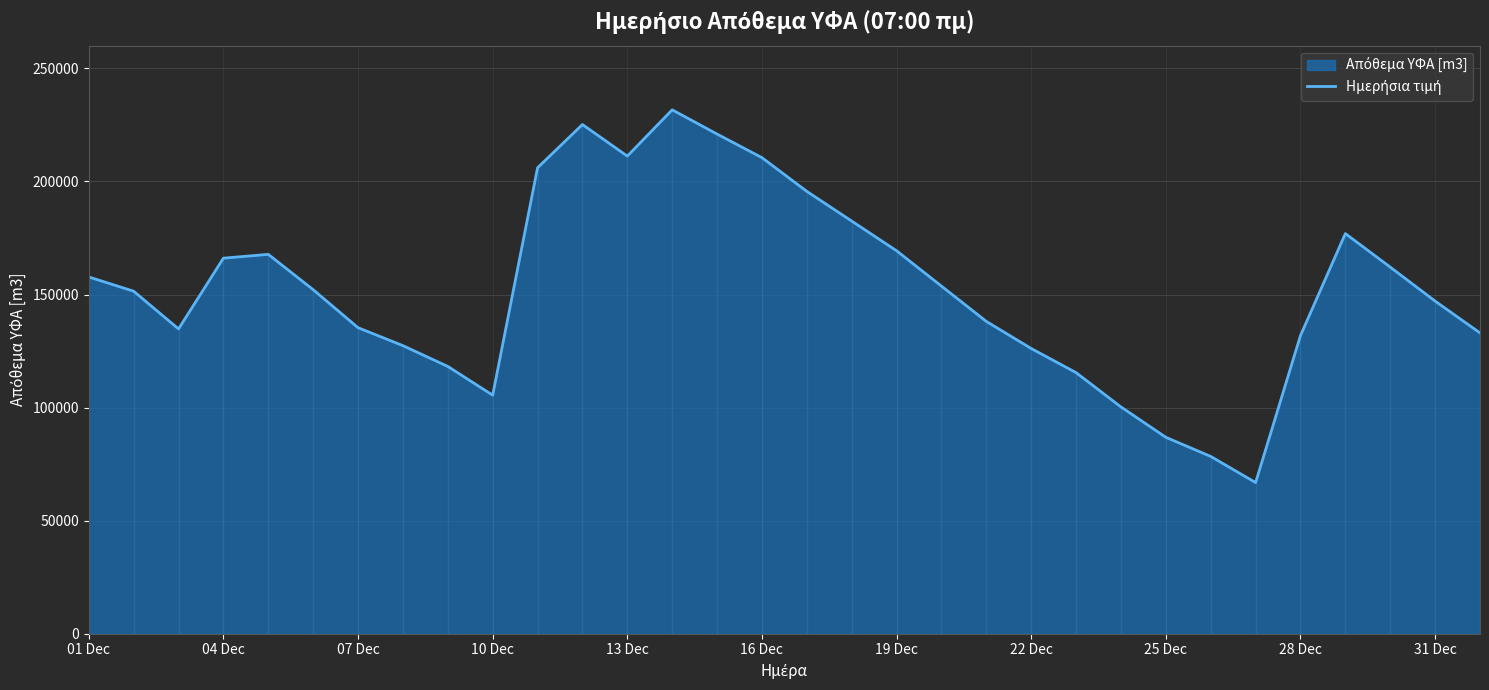

What is the value of the 19th point from the left?

169343.3